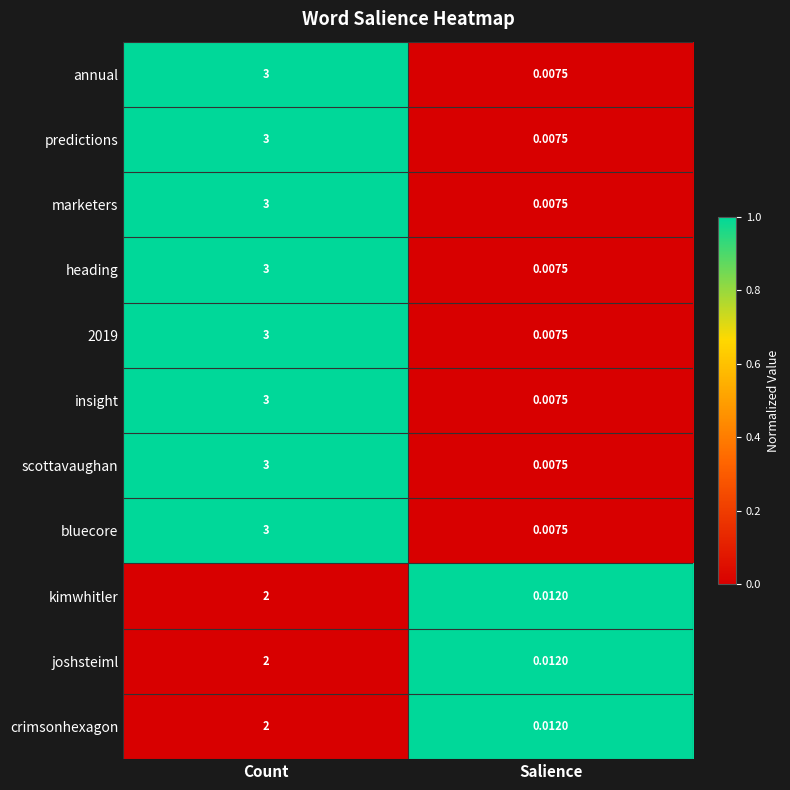

Is the value of 2019 at Count greater than the value of annual at Salience?

Yes